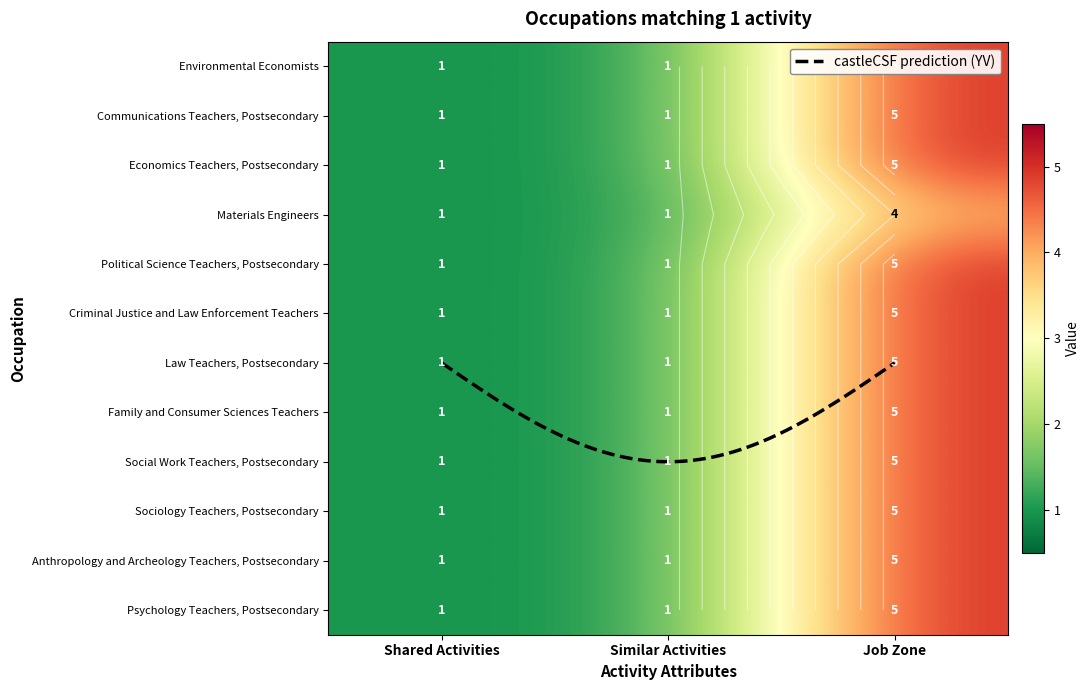

Read the Criminal Justice and Law Enforcement Teachers value at Similar Activities.

1